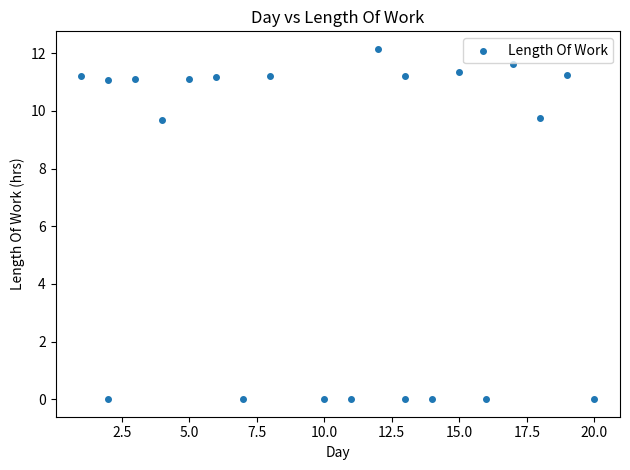

What is the range of Y values (max minus min)?

12.2